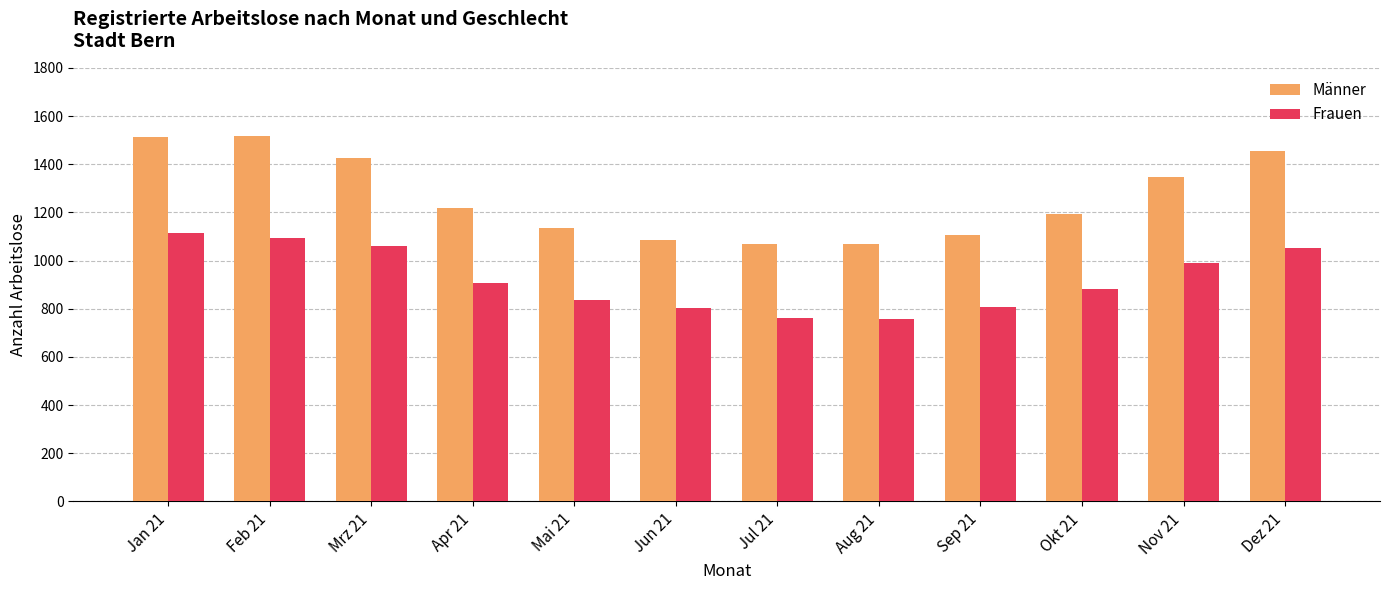

What is the sum of the Männer values at Sep 21 and Nov 21?

2454